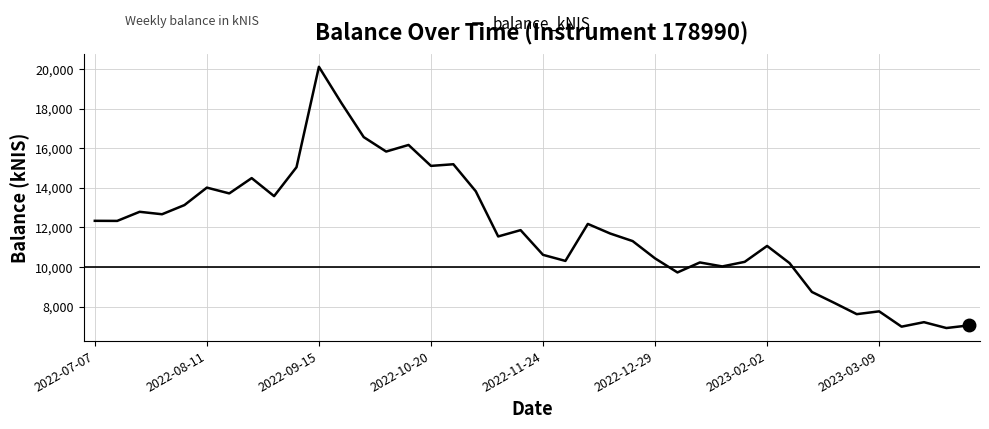

What is the greatest value displayed?

20107.4